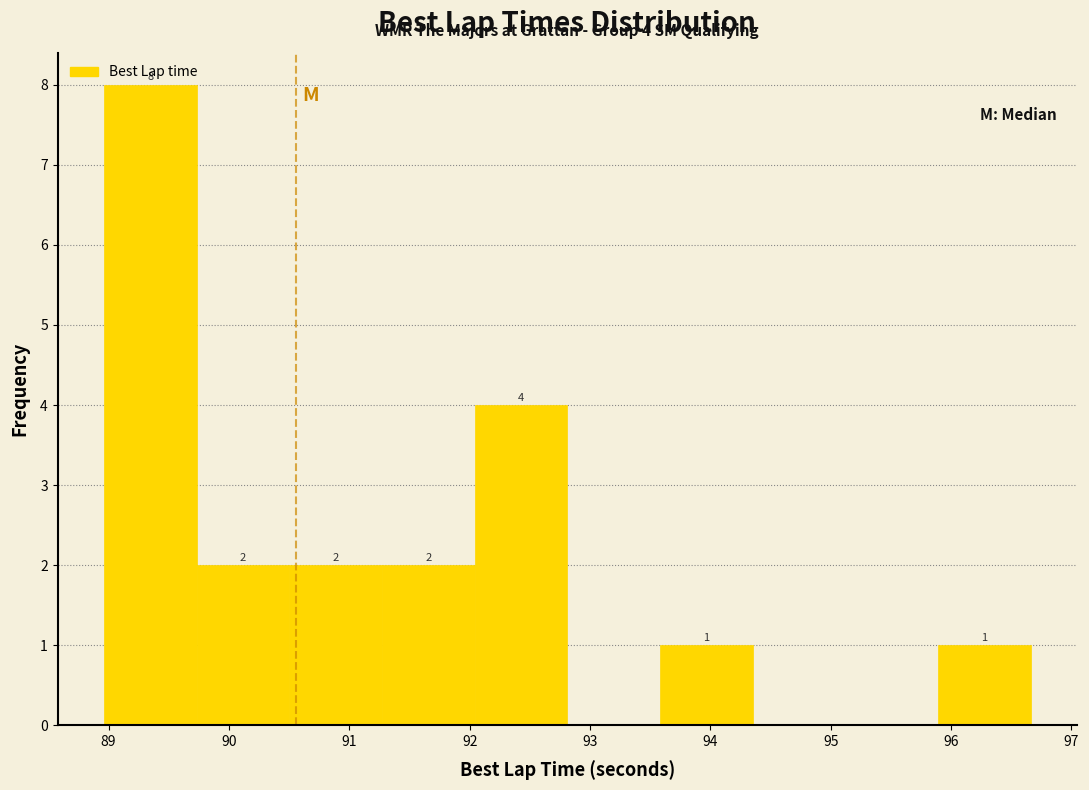

Which range on the x-axis has the tallest bar?

89.0 to 89.7